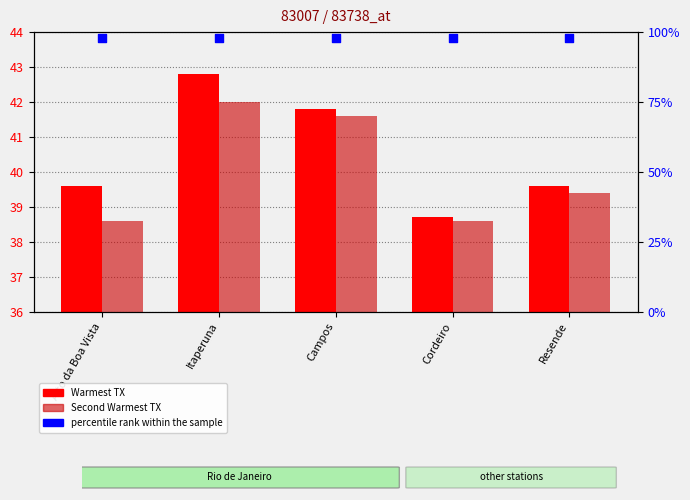

At how many categories does at least one series exceed 39?

4